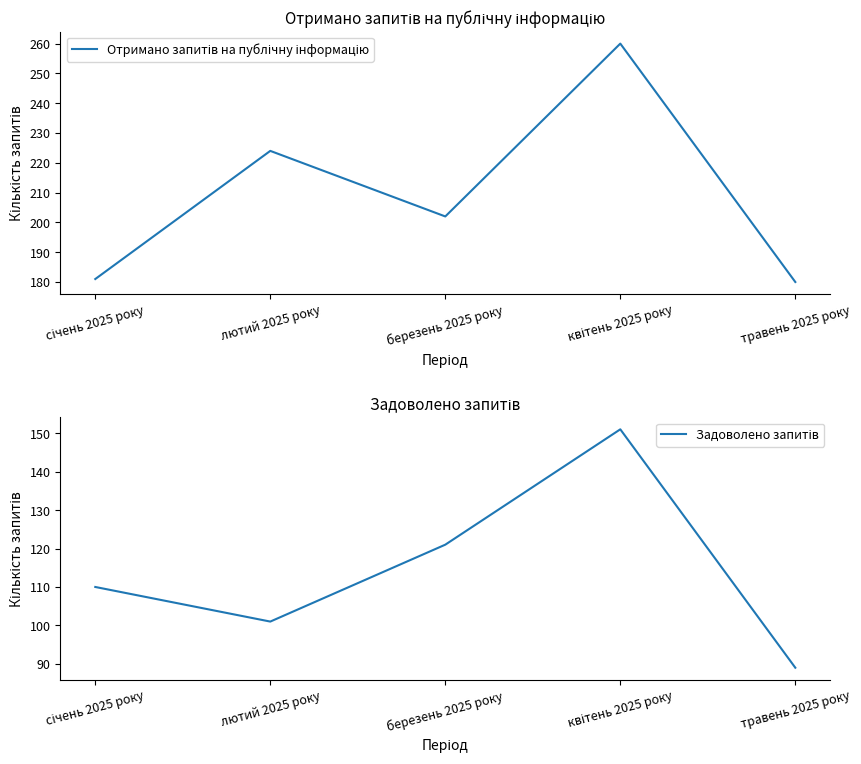

At which category does Задоволено запитів reach its first local peak?

квітень 2025 року